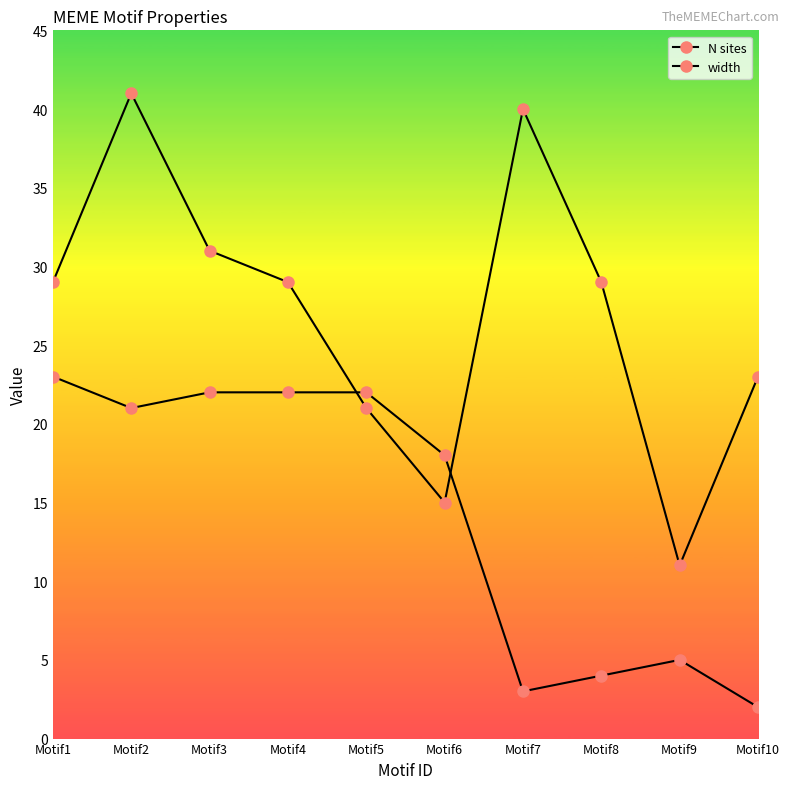

How many series are shown in this chart?

2